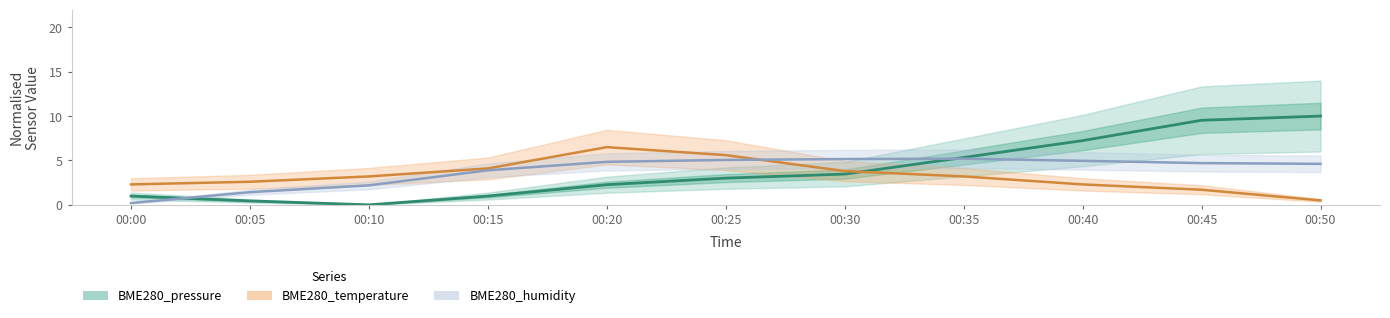

What is the value of the BME280_humidity point at the 3rd from the left?

2.2